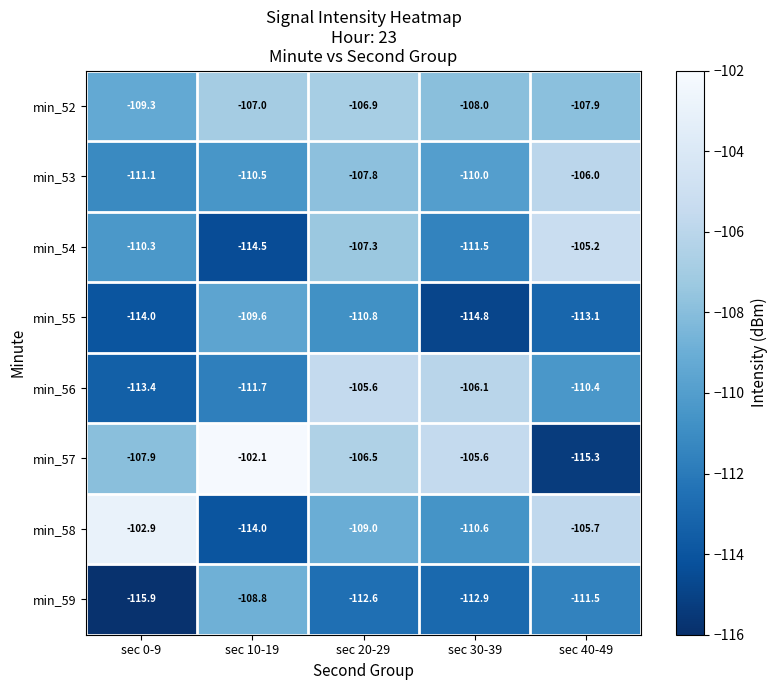

List the series in order of their peak value, highest first.

min_57, min_58, min_54, min_56, min_53, min_52, min_59, min_55